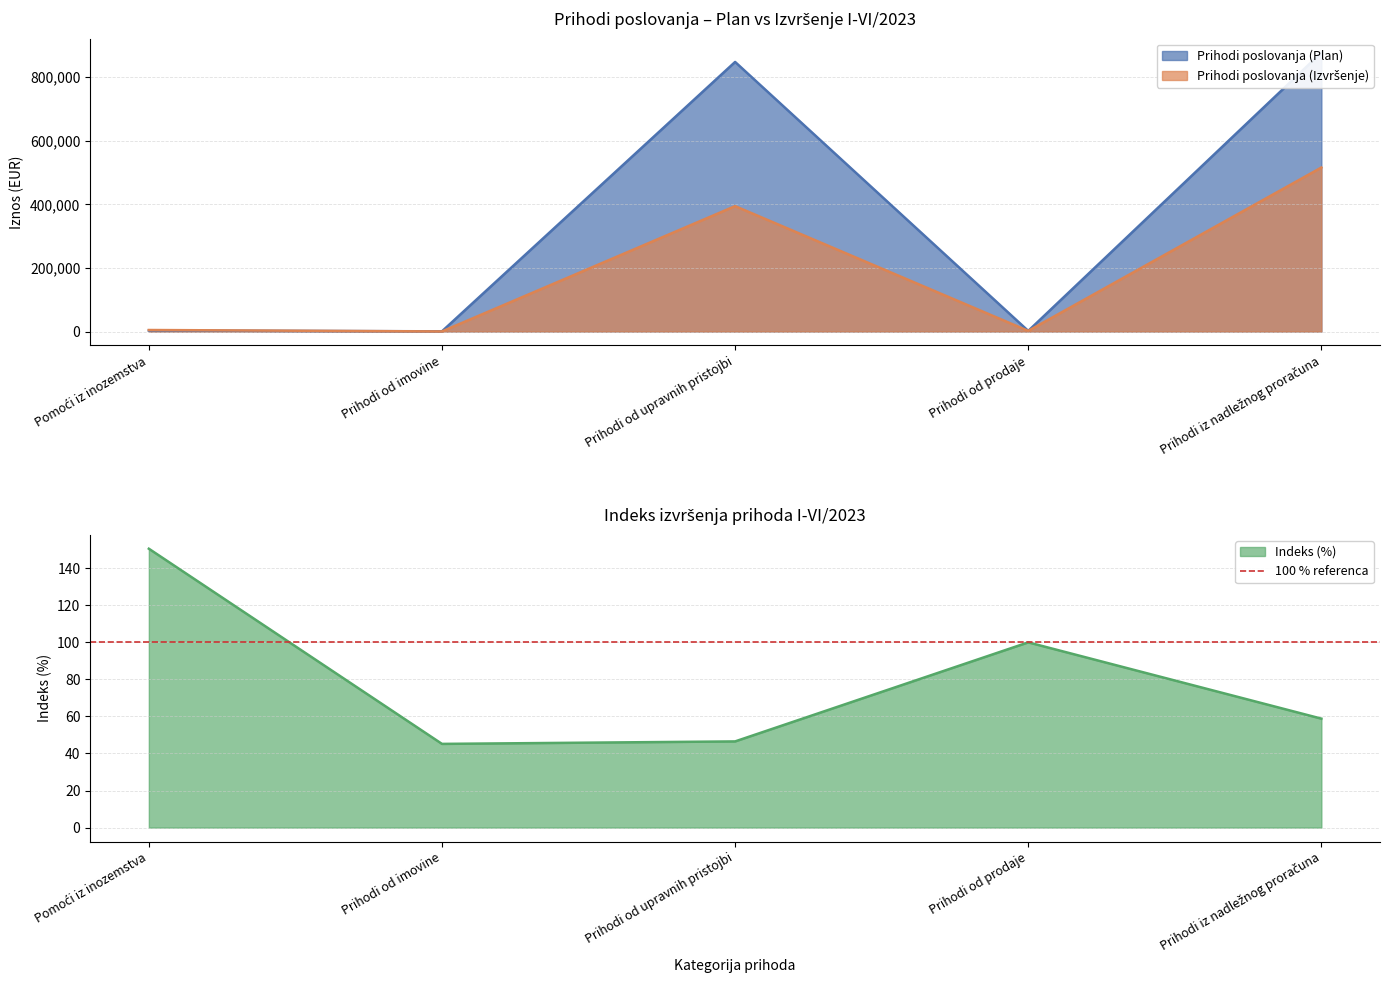

What is the label of the 1st point from the right?

Prihodi iz nadležnog proračuna